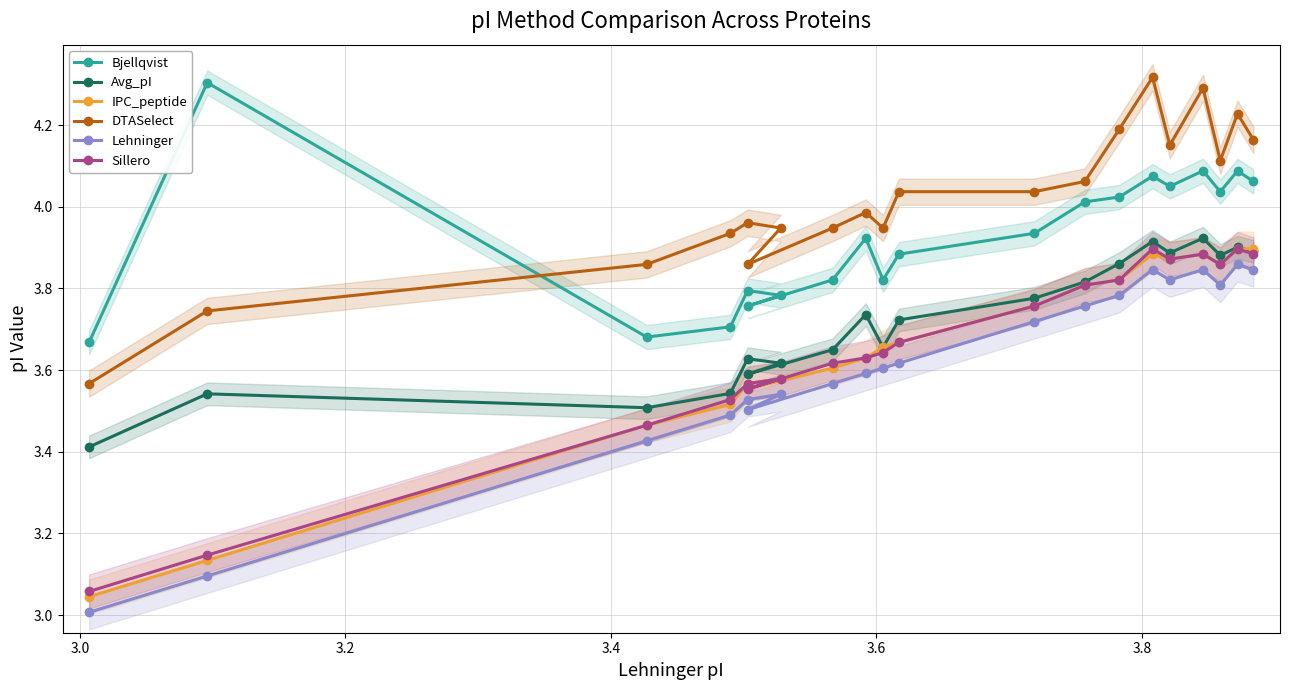

True or false: Bjellqvist and Avg_pI cross at least once.

False